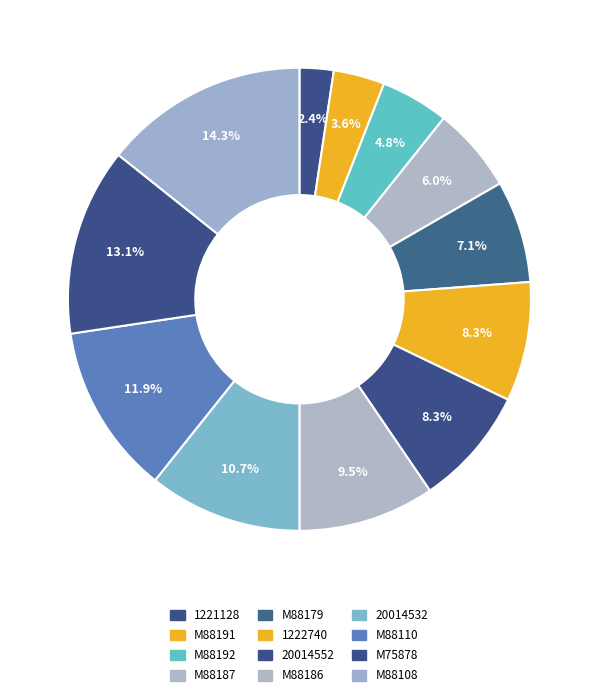

How many slices are in this pie chart?

12